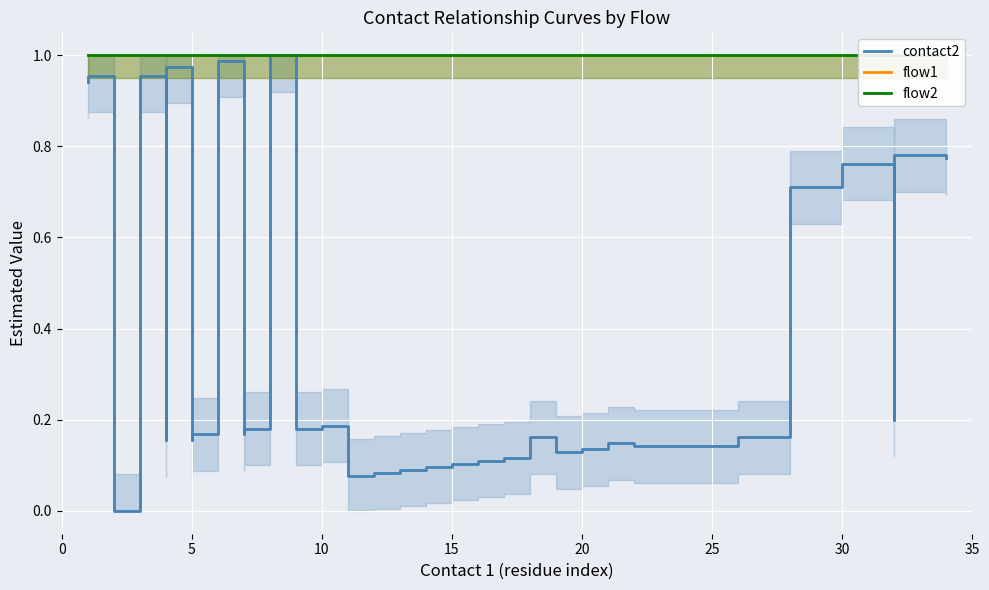

True or false: flow2 and contact2 intersect in this chart.

False